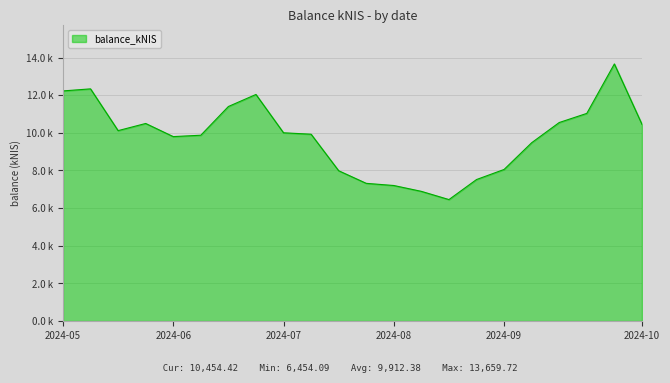

Does the chart display data point markers on the line(s)?

No